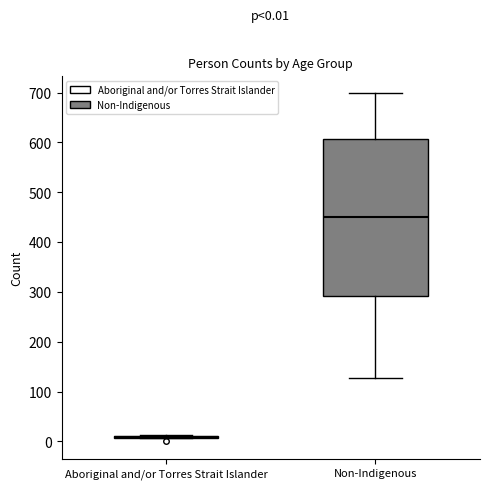

Comparing the boxes themselves (not the whiskers), which one is the tallest?

Non-Indigenous